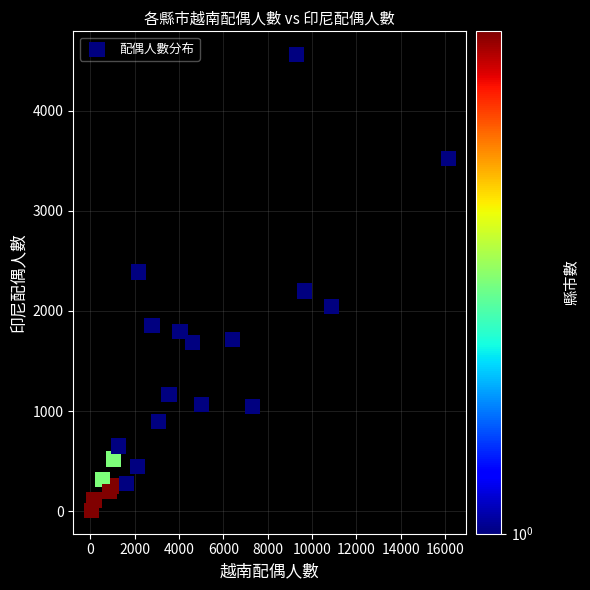

What is the range of Y values (max minus min)?

4559